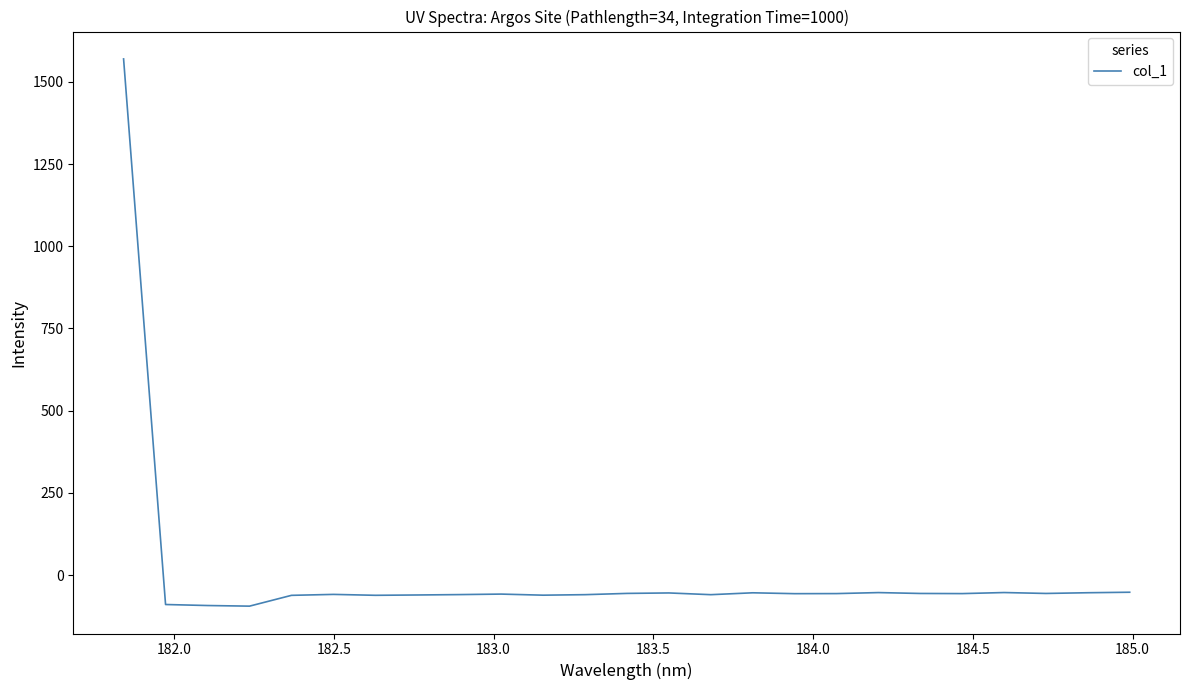

How many positive values are there?

1